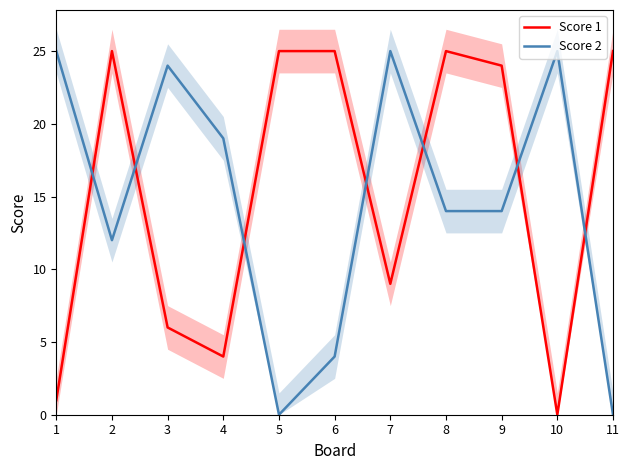

How many data points in Score 1 are above 24?

5